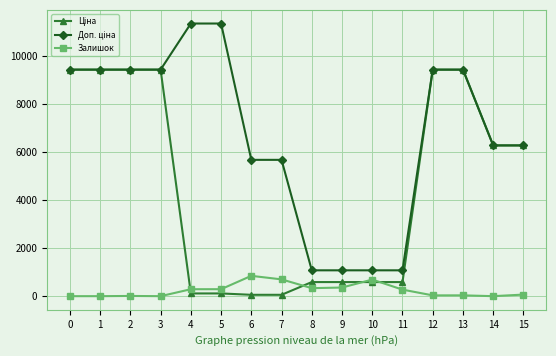

True or false: Залишок has more than 1 points higher than both neighbors.

True